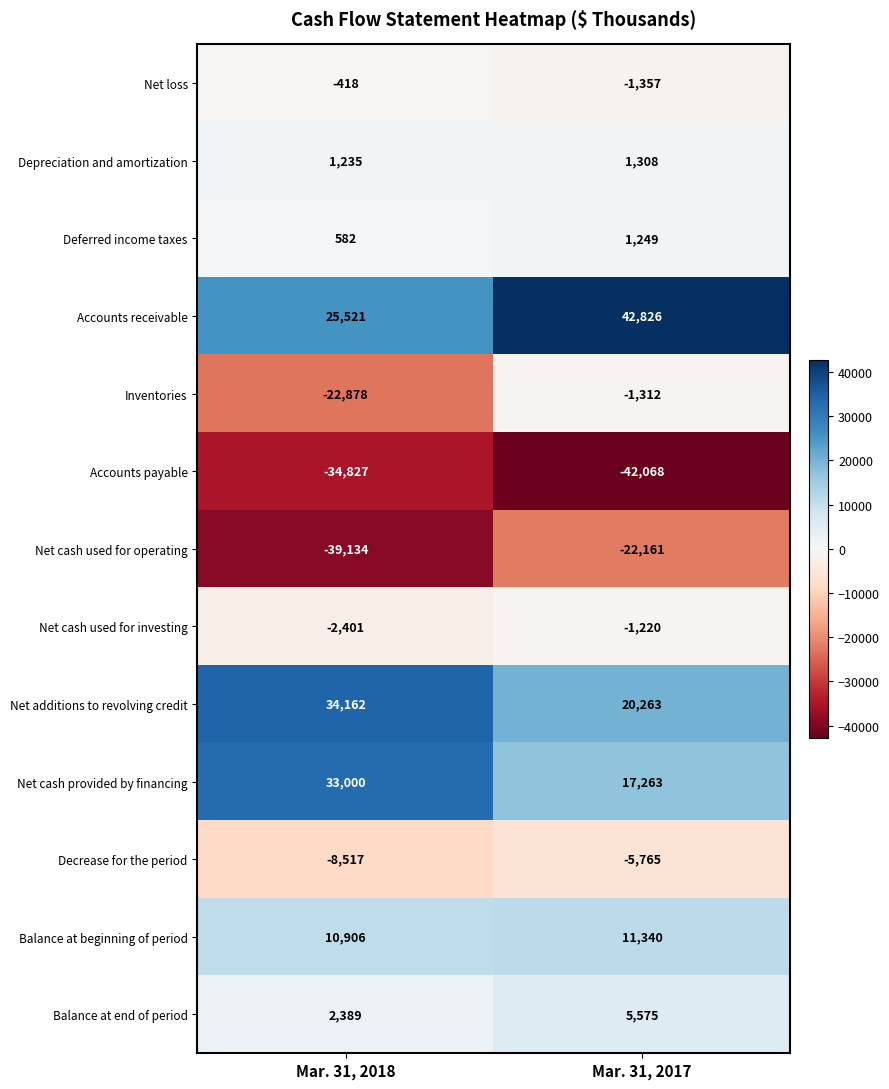

How many distinct data groups are displayed?

13